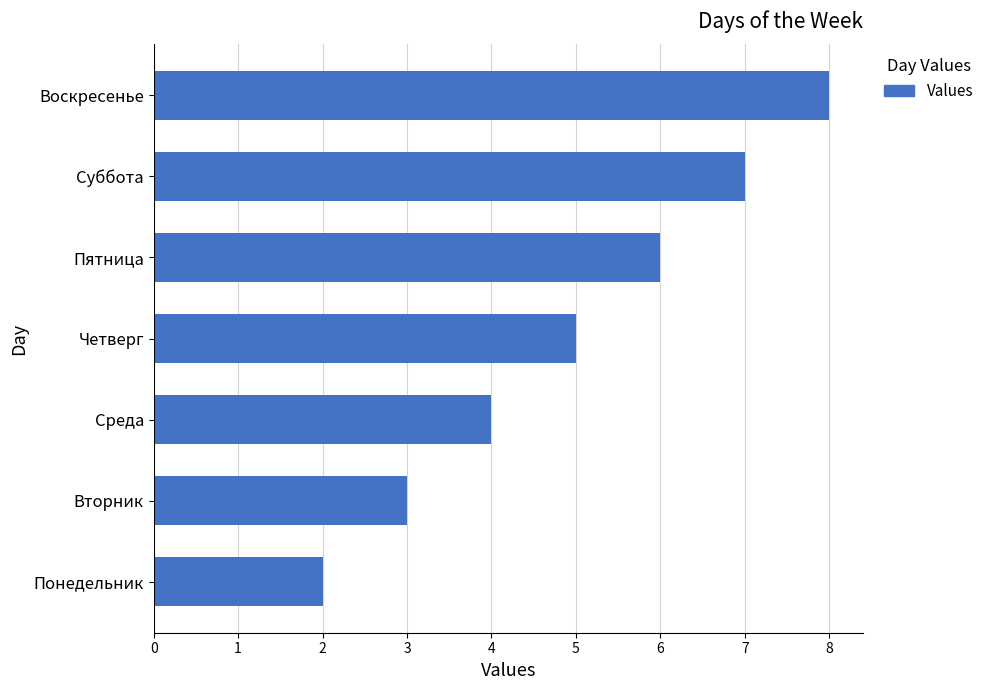

What is the change in value from Пятница to Воскресенье?

+2